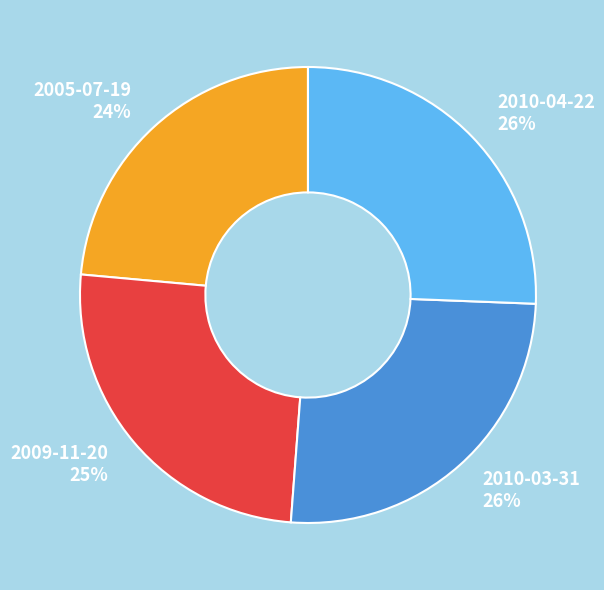

How many slices are in this pie chart?

4